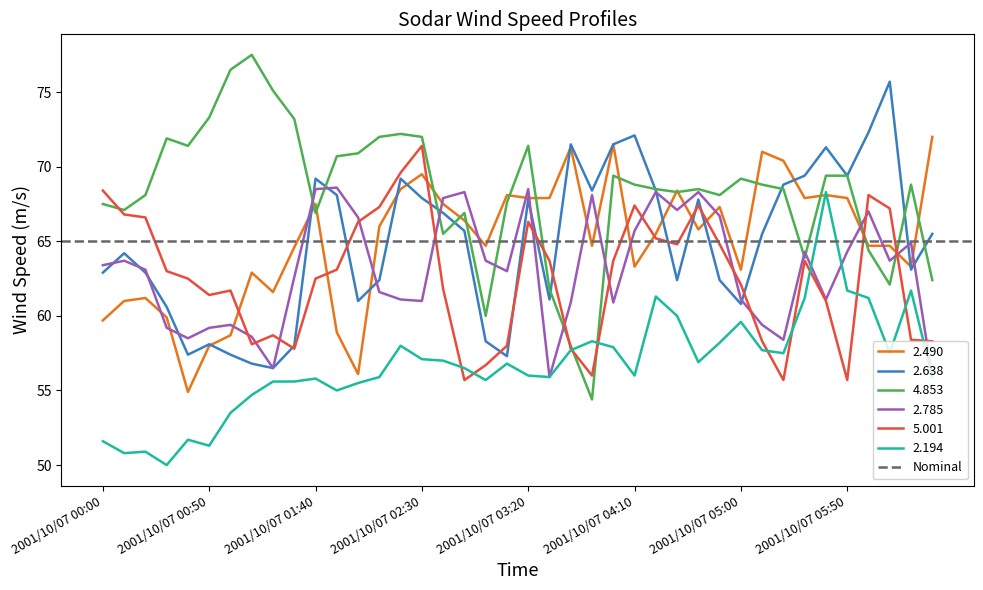

After their last crossing, which series has the higher values: 5.001 or 4.853?

4.853